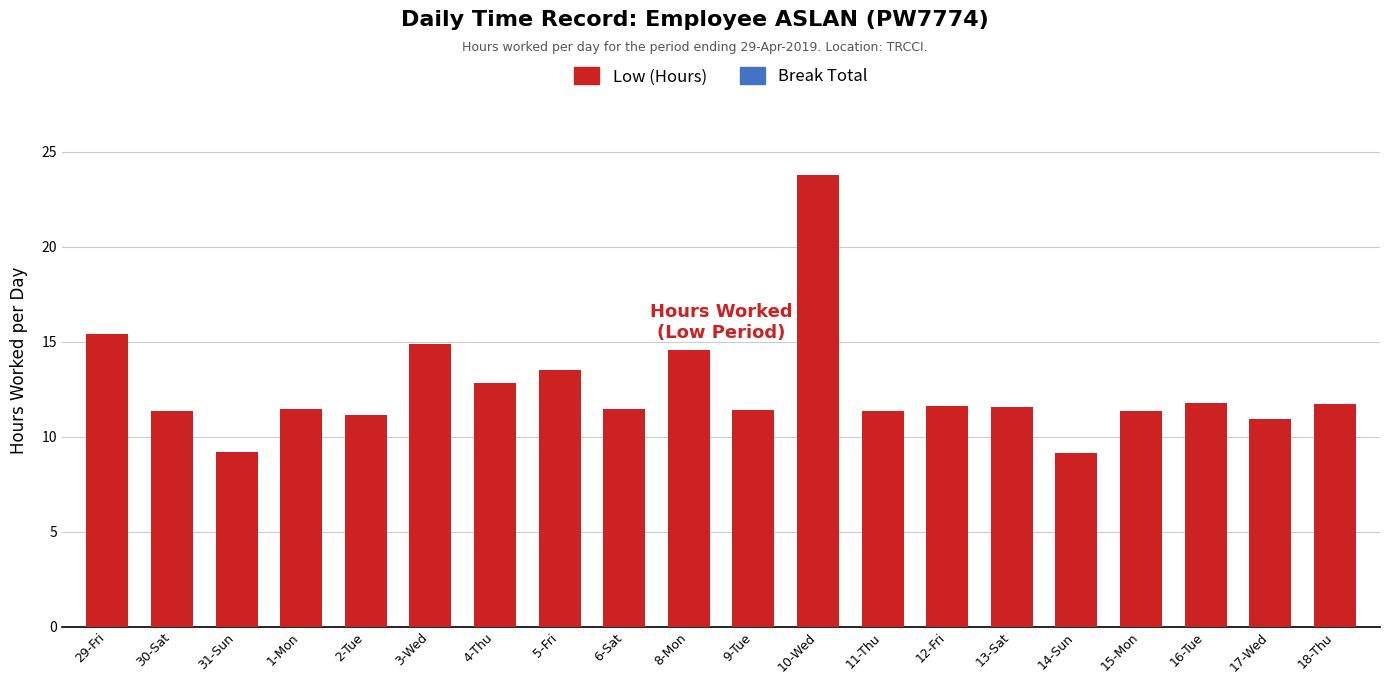

What is the average value?

12.5